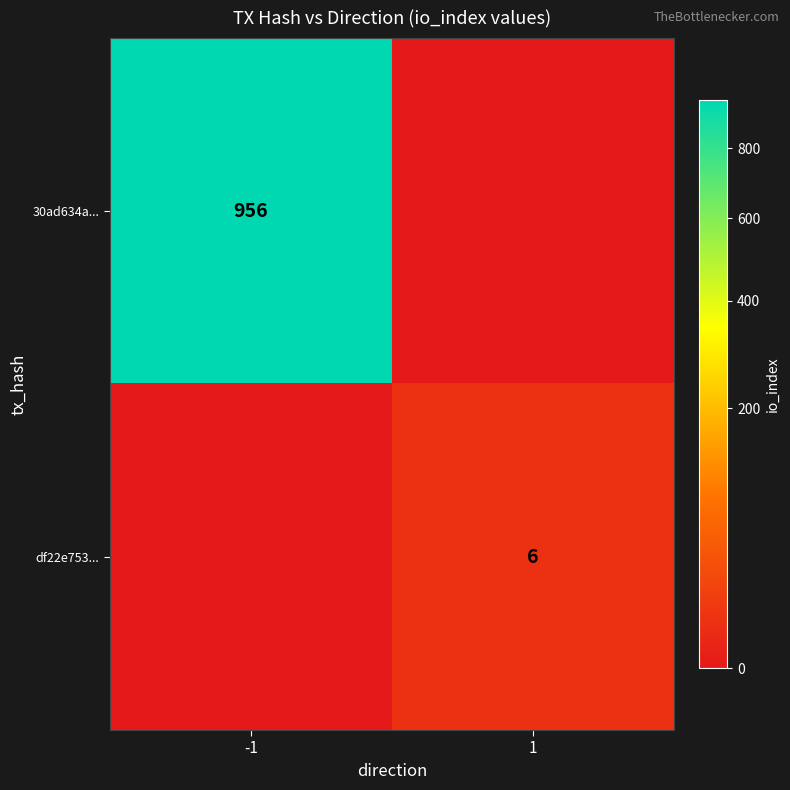

The value of df22e753... at 1 is 6. True or false?

True